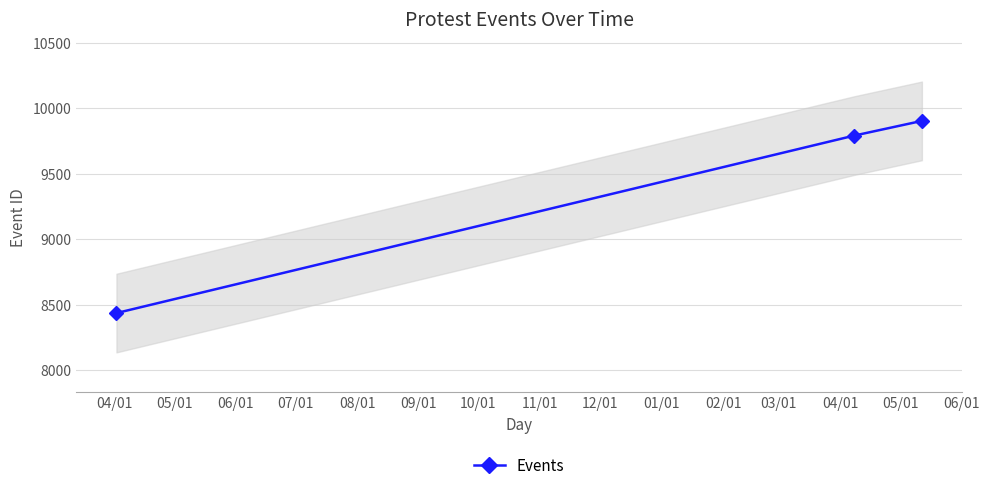

What is the lowest value of the Events series?

8438